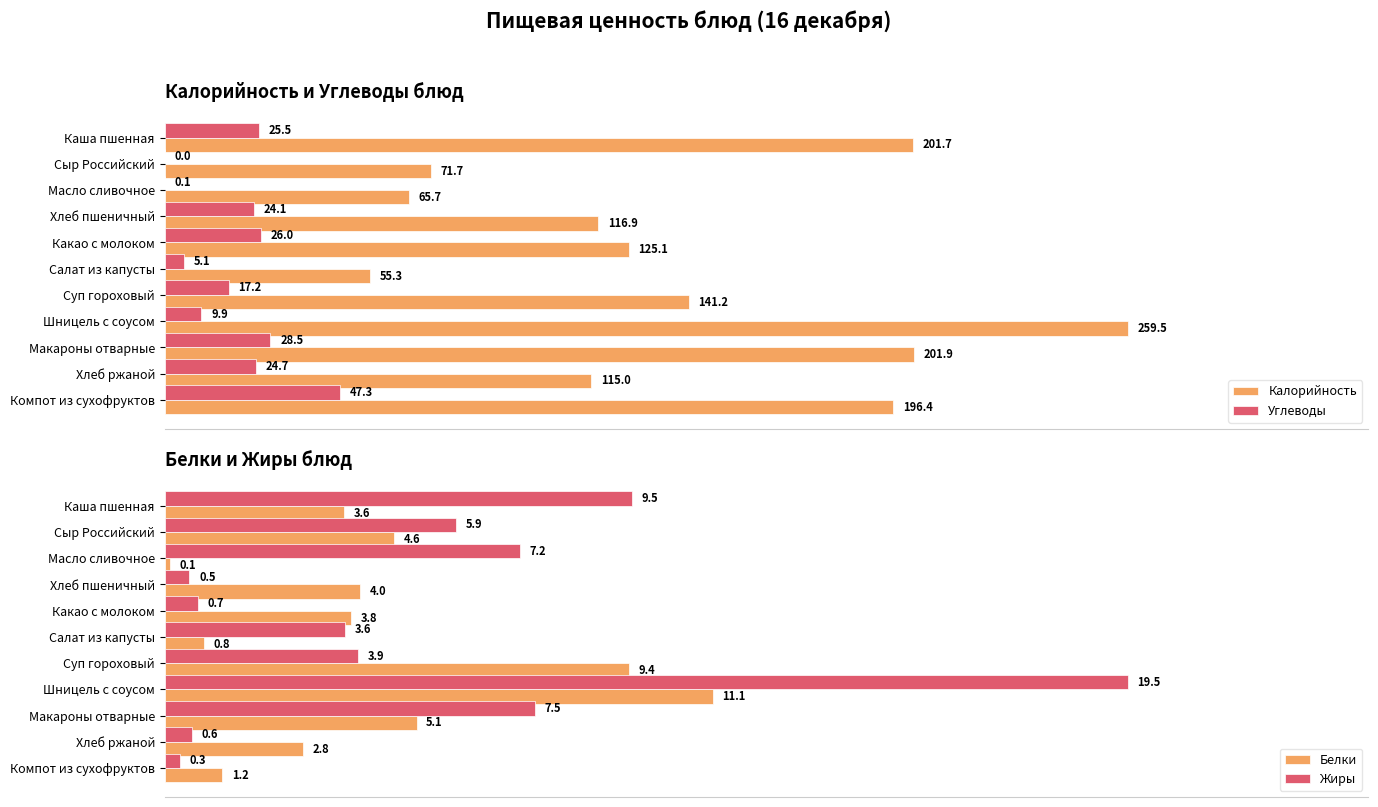

How many bars are there in total?

44